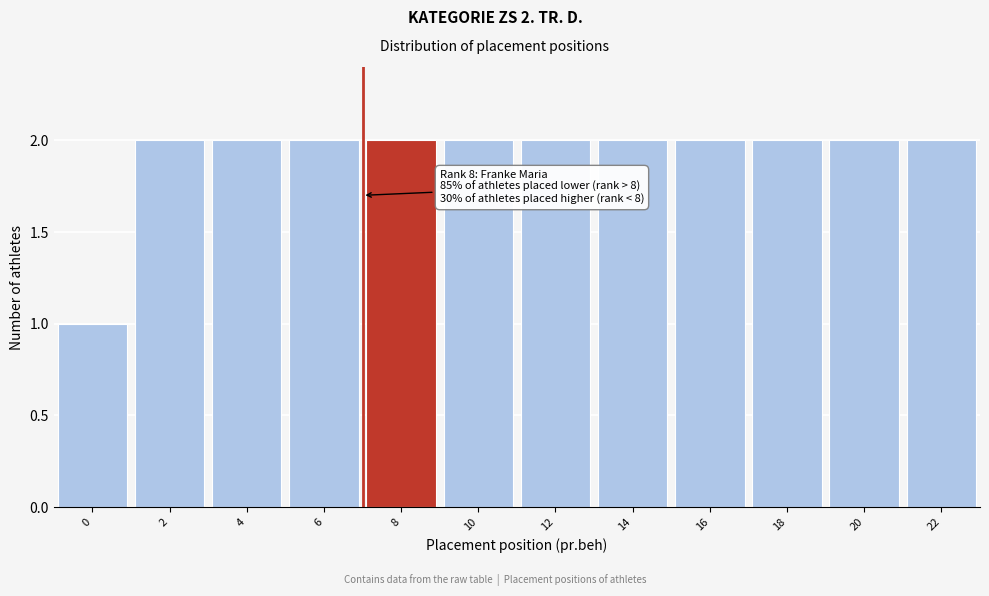

Reading left to right, transcribe all the data shown in this chart.

0=1	2=2	4=2	6=2	8=2	10=2	12=2	14=2	16=2	18=2	20=2	22=2